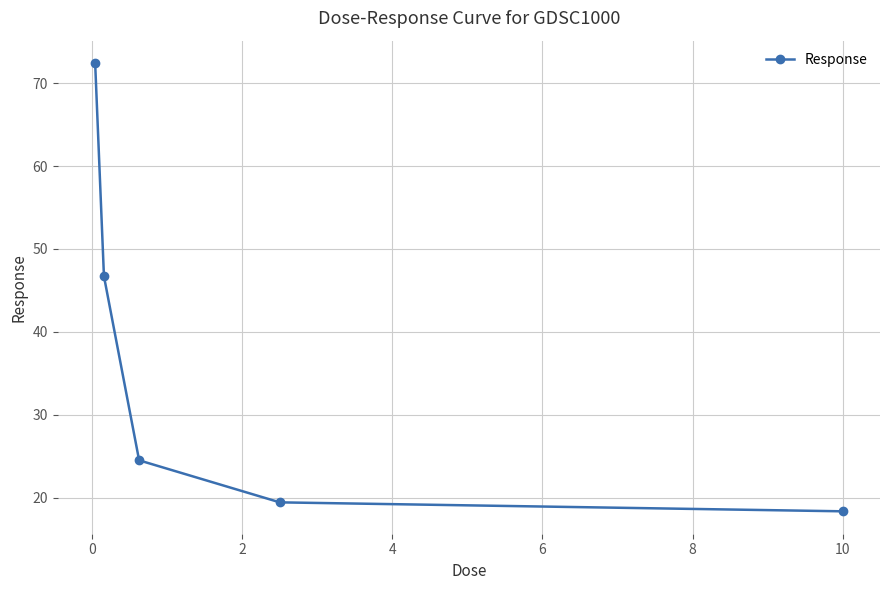

What is the sum of all values?

181.4